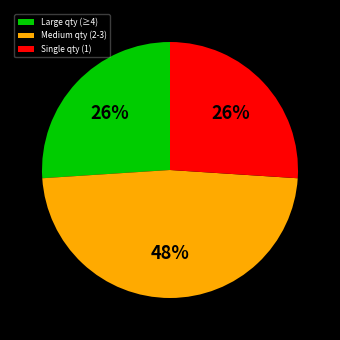

To the nearest percent, what is the difference between the largest and smallest slice percentages?

22%